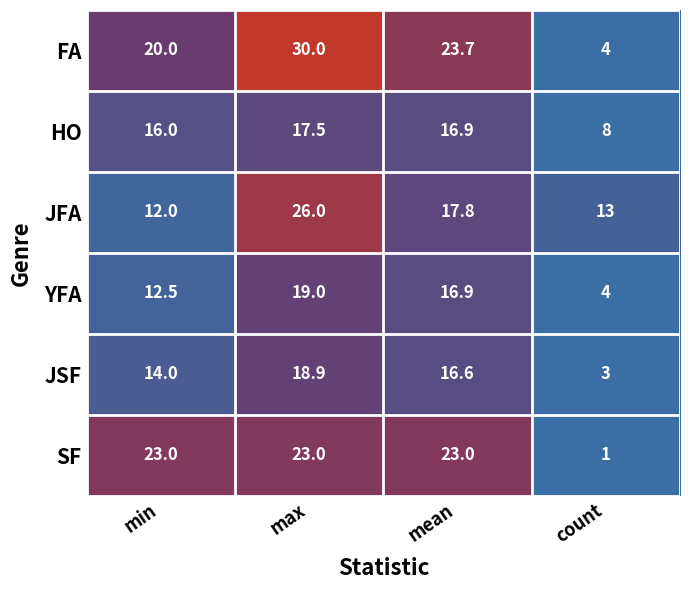

The value of SF at mean is 35.0. True or false?

False